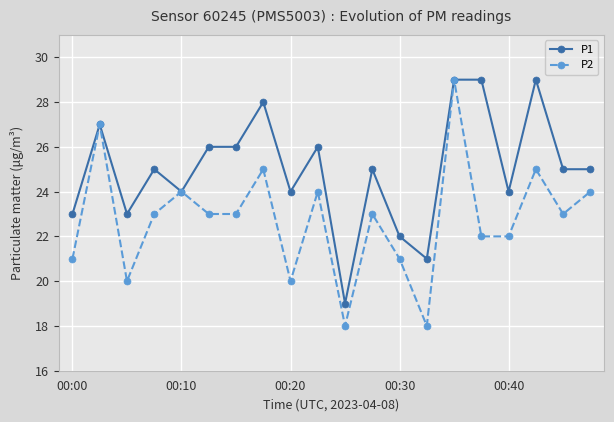

True or false: P1 has more than 2 points higher than both neighbors.

True